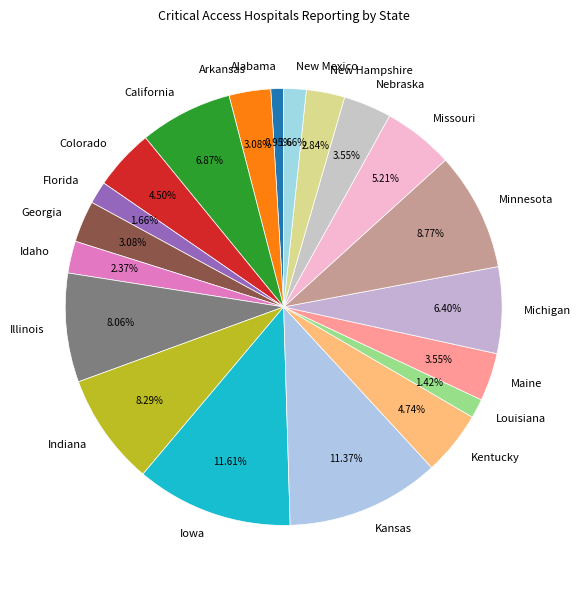

Is it true that Alabama is 1% of the pie?

True